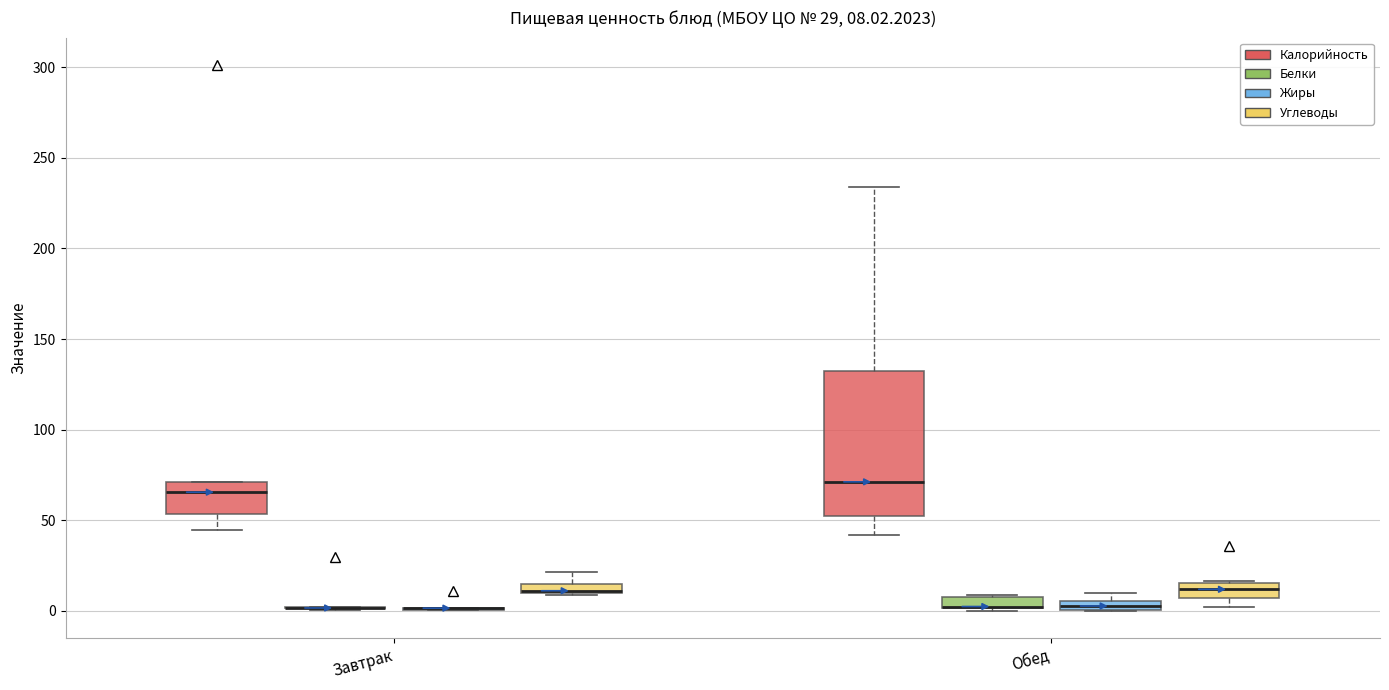

Comparing the boxes themselves (not the whiskers), which one is the tallest?

Обед (Калорийность)